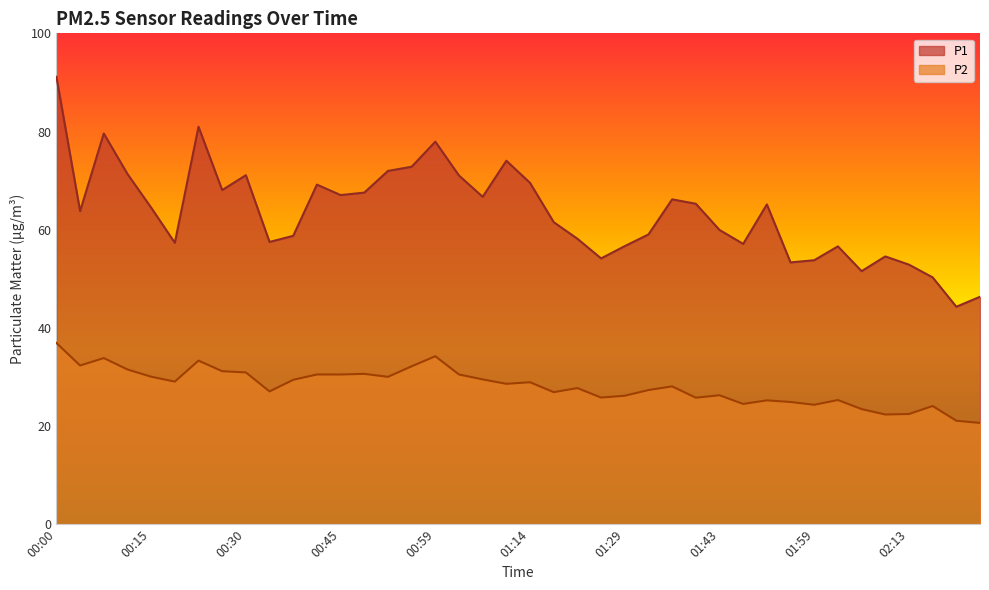

What position from the right is 00:48?

27